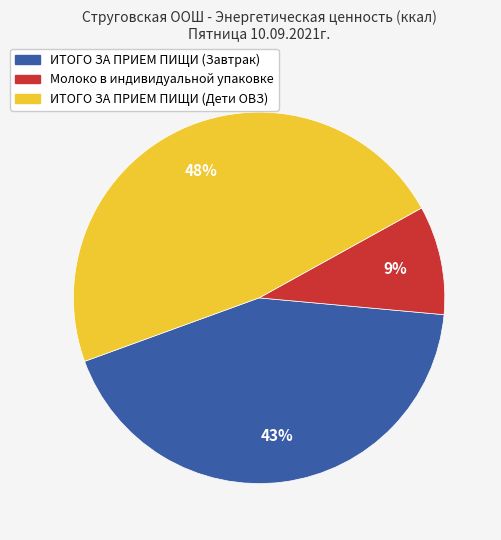

What is the ratio of the value at ИТОГО ЗА ПРИЕМ ПИЩИ (Завтрак) to the value at ИТОГО ЗА ПРИЕМ ПИЩИ (Дети ОВЗ)?

0.9